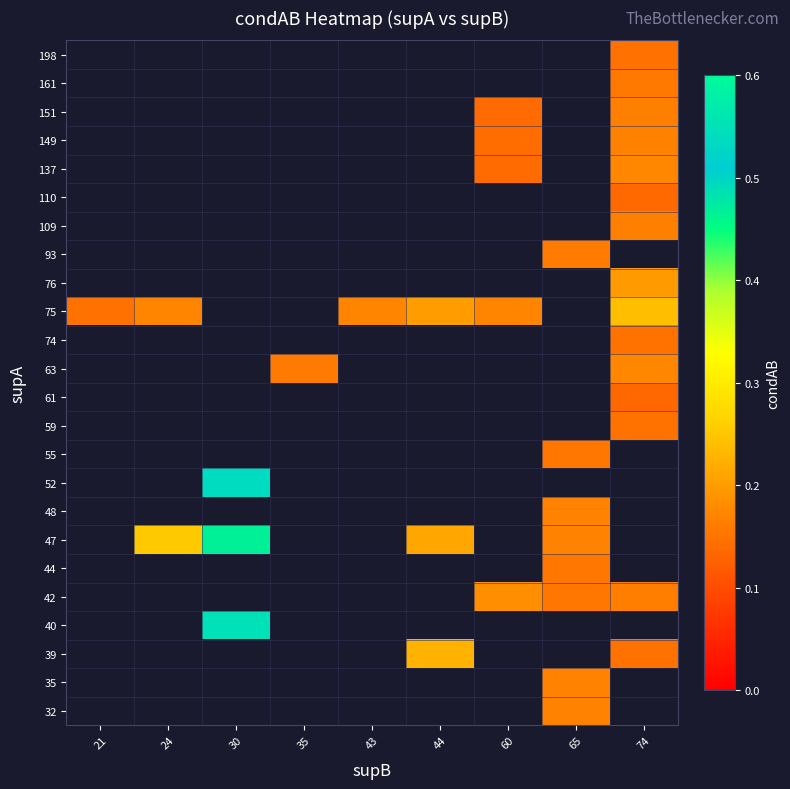

Which label corresponds to the largest value in the chart?

30